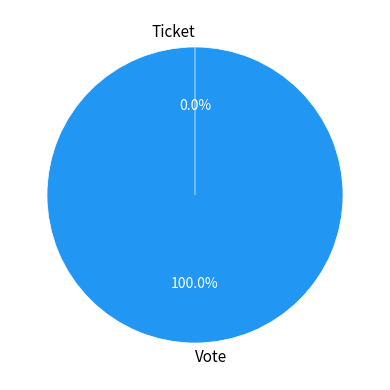

To the nearest percent, what is the combined percentage of Vote and Ticket?

100%